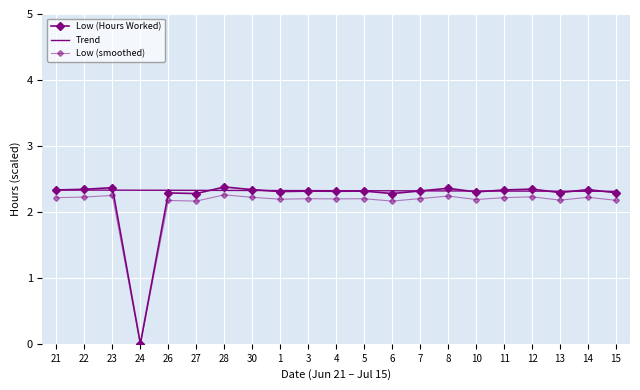

True or false: Low (smoothed) and Low (Hours Worked) intersect in this chart.

False